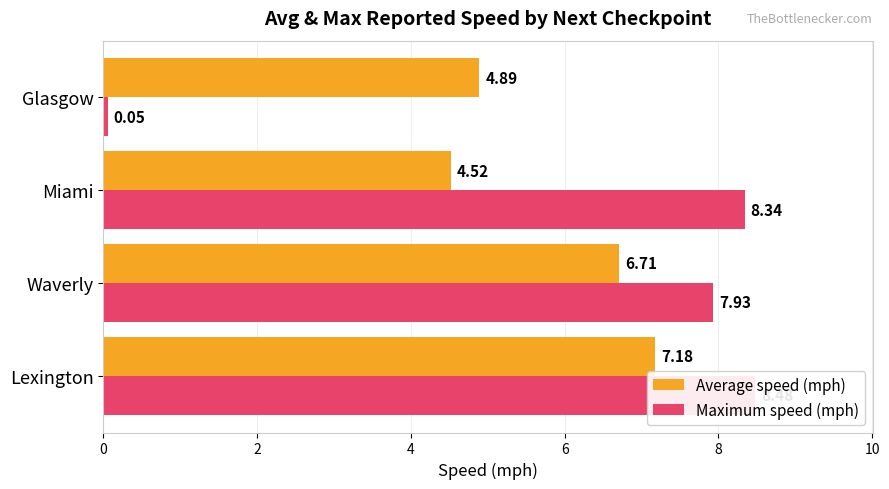

What is the approximate value of Average speed (mph) at Miami?

4.5